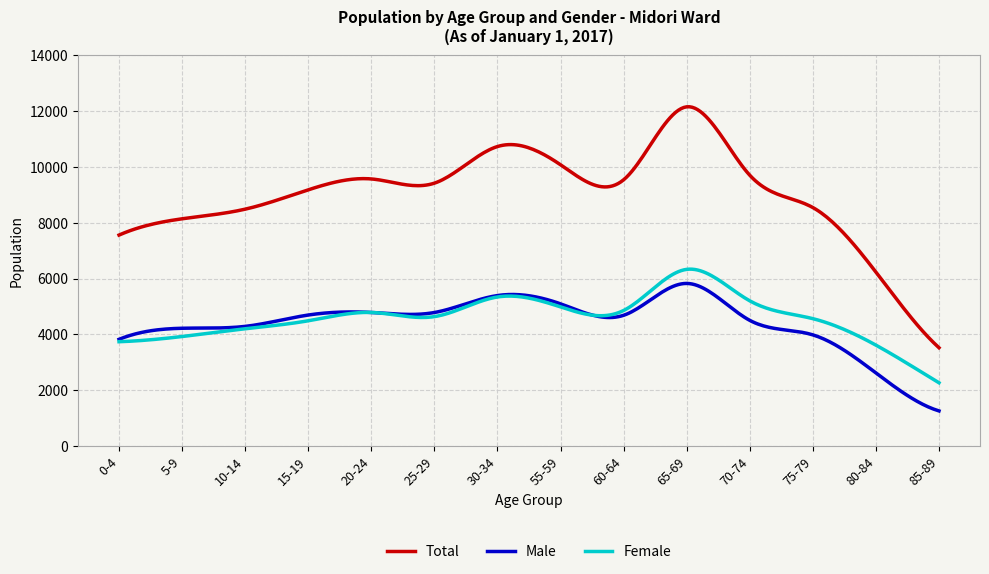

What is the greatest value displayed?

12153.7